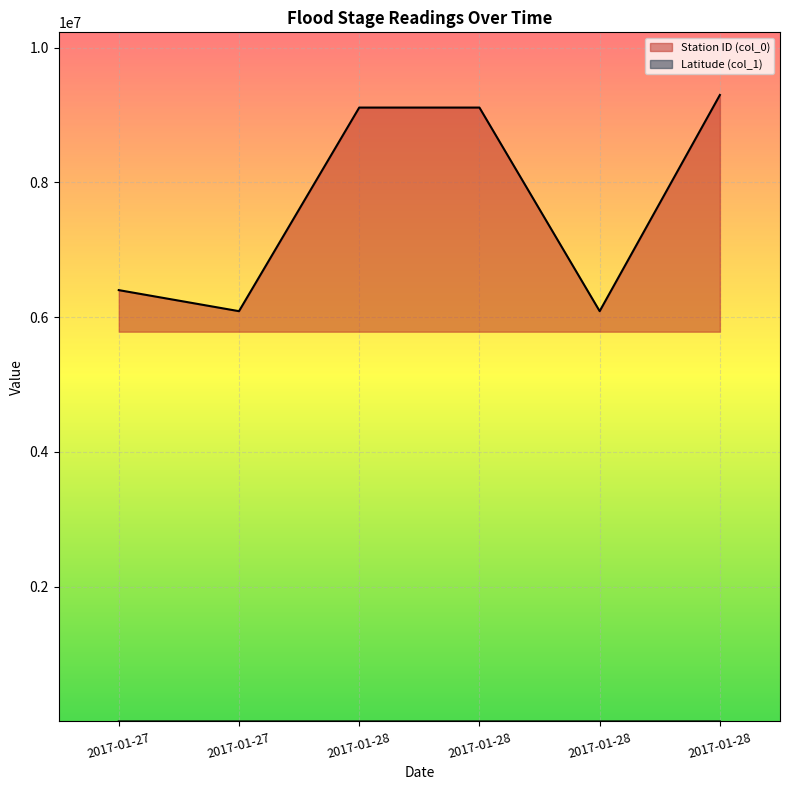

Where does the Station ID (col_0) series first go above 9110000?

2017-01-28